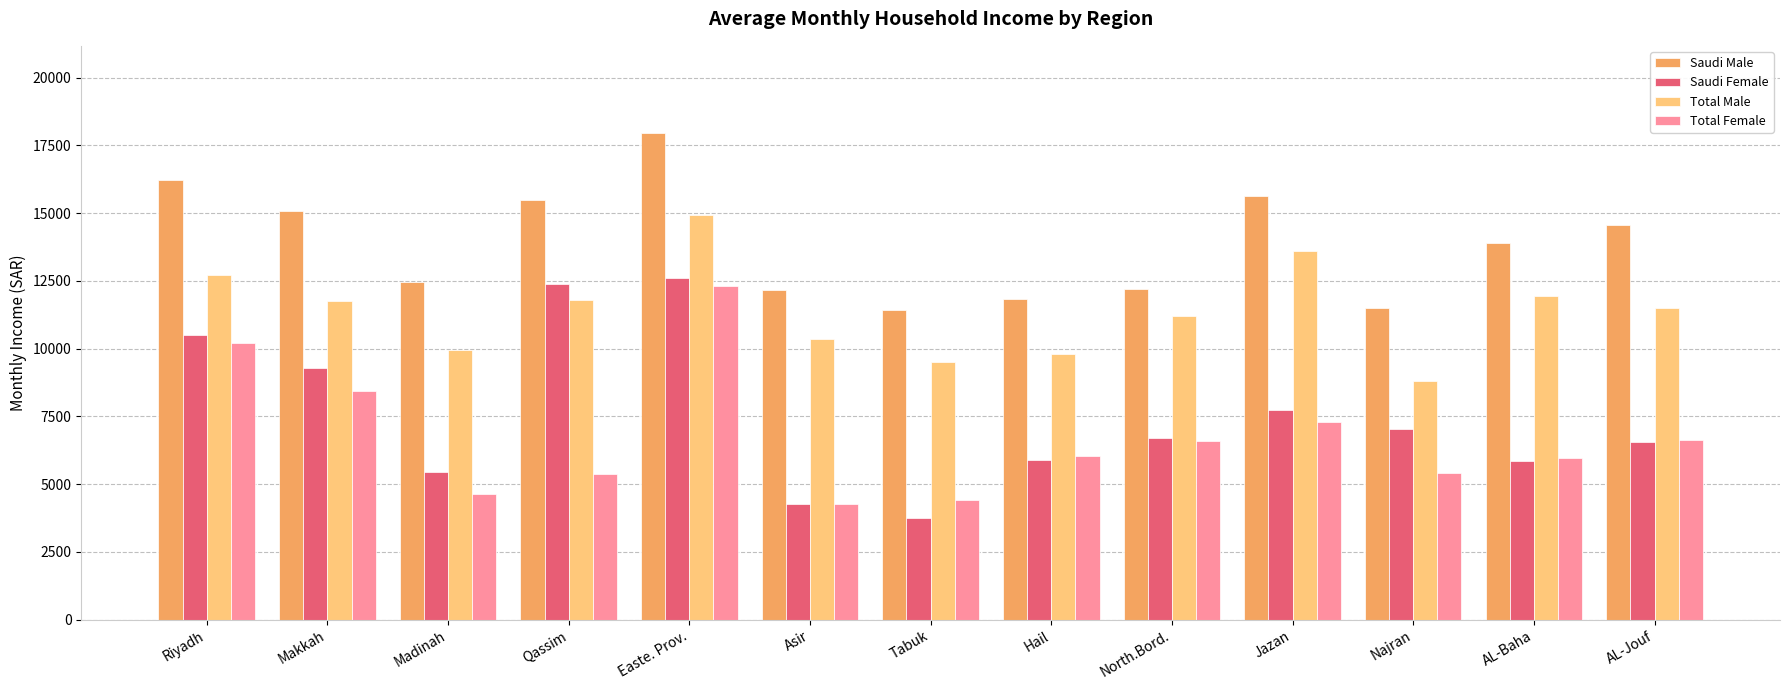

Is it true that Total Male equals 12664.0 at Najran?

False